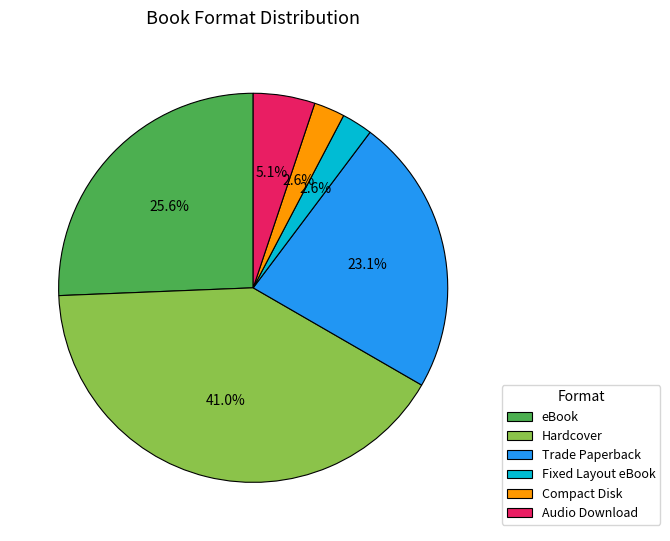

Is Audio Download the majority of the pie?

No